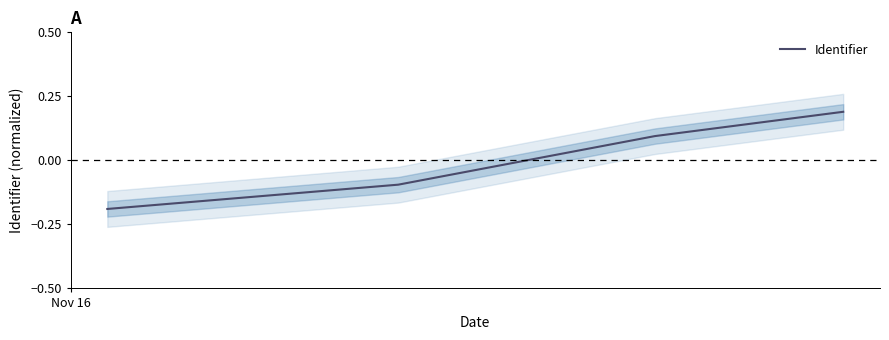

True or false: Identifier has more than 1 interior local peaks.

False